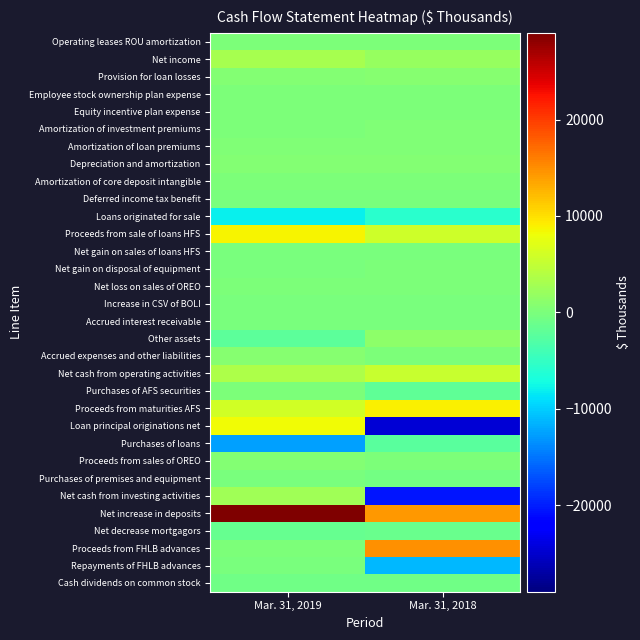

Reading left to right, transcribe all the data shown in this chart.

Operating leases ROU amortization: Mar. 31, 2019=49	Mar. 31, 2018=0
Net income: Mar. 31, 2019=3134	Mar. 31, 2018=2006
Provision for loan losses: Mar. 31, 2019=518	Mar. 31, 2018=725
Employee stock ownership plan expense: Mar. 31, 2019=166	Mar. 31, 2018=175
Equity incentive plan expense: Mar. 31, 2019=30	Mar. 31, 2018=51
Amortization of investment premiums: Mar. 31, 2019=130	Mar. 31, 2018=324
Amortization of loan premiums: Mar. 31, 2019=246	Mar. 31, 2018=228
Depreciation and amortization: Mar. 31, 2019=502	Mar. 31, 2018=582
Amortization of core deposit intangible: Mar. 31, 2019=150	Mar. 31, 2018=151
Deferred income tax benefit: Mar. 31, 2019=-6	Mar. 31, 2018=-6
Loans originated for sale: Mar. 31, 2019=-8051	Mar. 31, 2018=-5811
Proceeds from sale of loans HFS: Mar. 31, 2019=8694	Mar. 31, 2018=5776
Net gain on sales of loans HFS: Mar. 31, 2019=-90	Mar. 31, 2018=-120
Net gain on disposal of equipment: Mar. 31, 2019=-13	Mar. 31, 2018=0
Net loss on sales of OREO: Mar. 31, 2019=6	Mar. 31, 2018=81
Increase in CSV of BOLI: Mar. 31, 2019=-214	Mar. 31, 2018=-215
Accrued interest receivable: Mar. 31, 2019=-178	Mar. 31, 2018=-9
Other assets: Mar. 31, 2019=-2167	Mar. 31, 2018=1269
Accrued expenses and other liabilities: Mar. 31, 2019=696	Mar. 31, 2018=154
Net cash from operating activities: Mar. 31, 2019=3602	Mar. 31, 2018=5361
Purchases of AFS securities: Mar. 31, 2019=0	Mar. 31, 2018=-1993
Proceeds from maturities AFS: Mar. 31, 2019=5934	Mar. 31, 2018=8890
Loan principal originations net: Mar. 31, 2019=8173	Mar. 31, 2018=-24579
Purchases of loans: Mar. 31, 2019=-12601	Mar. 31, 2018=-2382
Proceeds from sales of OREO: Mar. 31, 2019=492	Mar. 31, 2018=71
Purchases of premises and equipment: Mar. 31, 2019=-169	Mar. 31, 2018=-560
Net cash from investing activities: Mar. 31, 2019=2696	Mar. 31, 2018=-20555
Net increase in deposits: Mar. 31, 2019=28978	Mar. 31, 2018=14473
Net decrease mortgagors: Mar. 31, 2019=-1563	Mar. 31, 2018=-1310
Proceeds from FHLB advances: Mar. 31, 2019=0	Mar. 31, 2018=14817
Repayments of FHLB advances: Mar. 31, 2019=-215	Mar. 31, 2018=-11210
Cash dividends on common stock: Mar. 31, 2019=-708	Mar. 31, 2018=-716